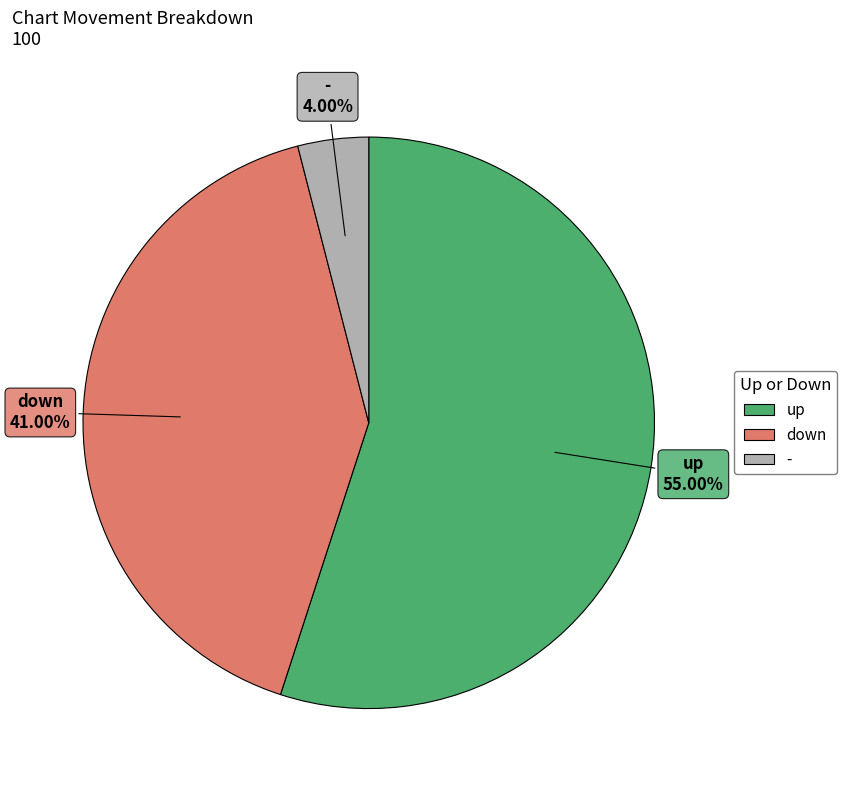

Is it true that down is 33% of the pie?

False